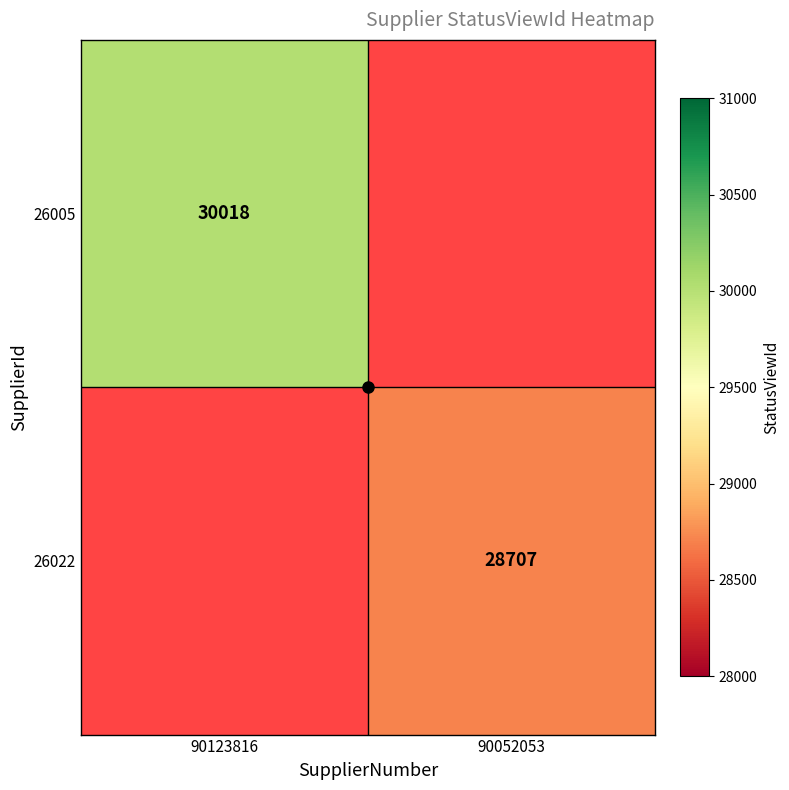

Rank the series by their average value, from highest to lowest.

26005, 26022